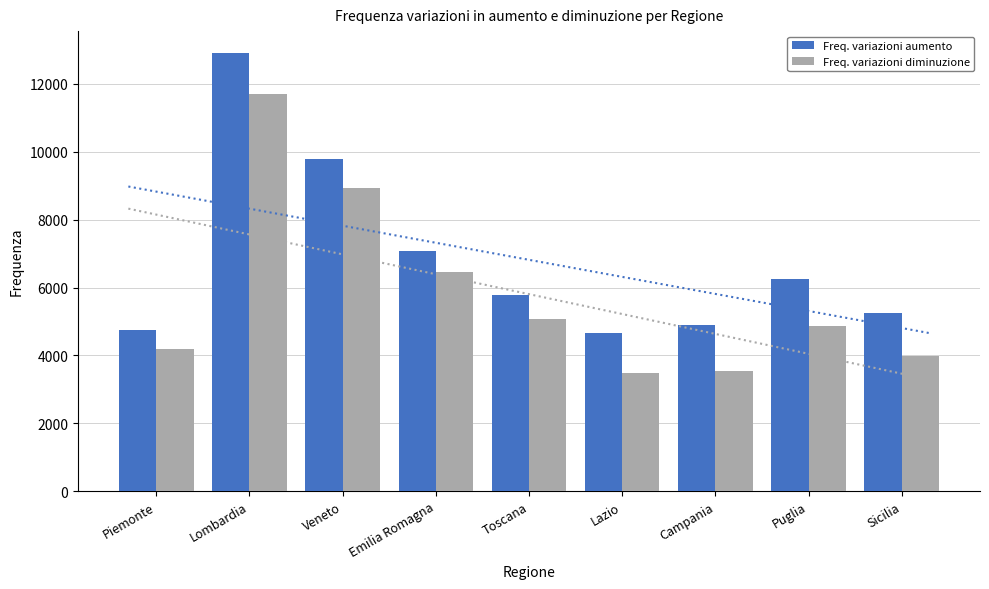

At which category does the chart reach its peak across all series?

Lombardia